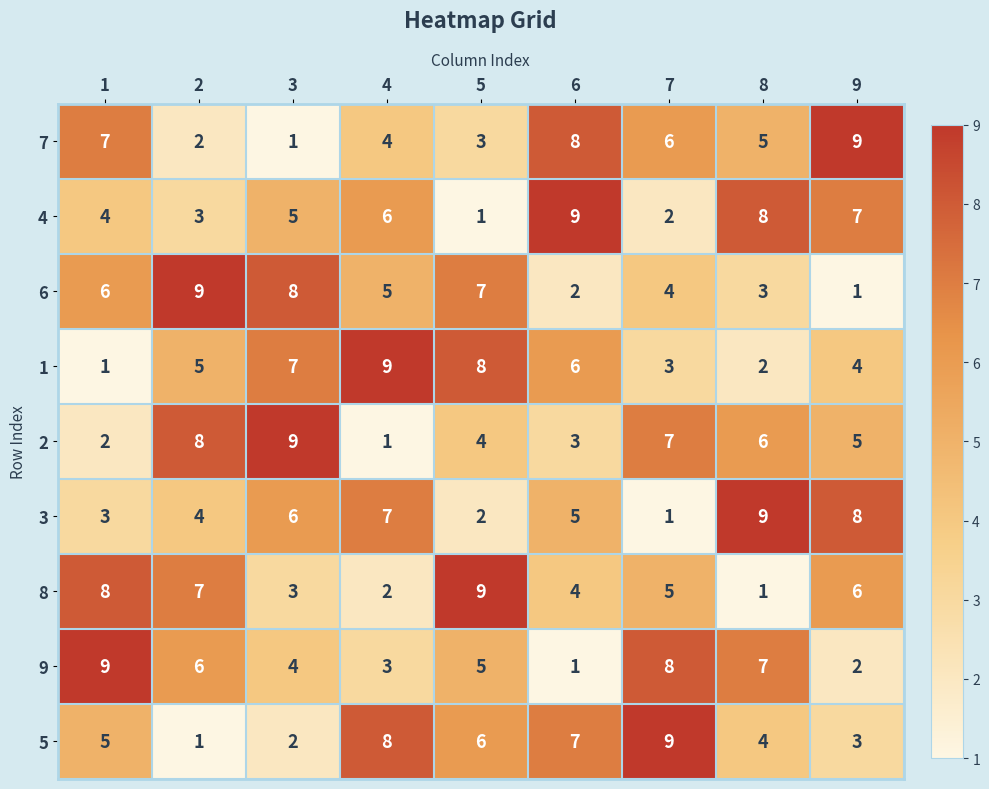

At which label is 2 closest to 5?

9